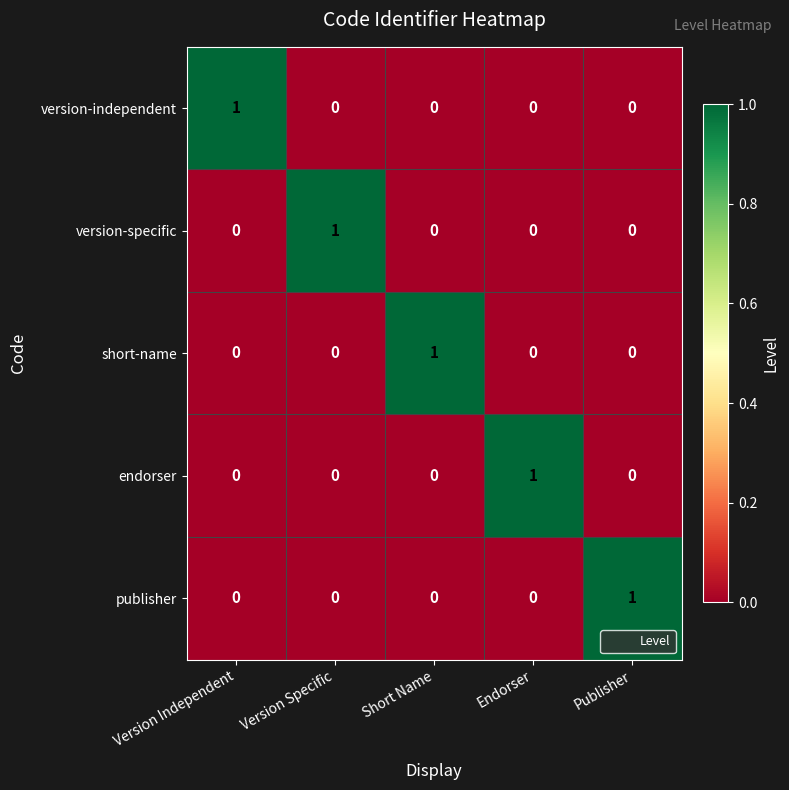

At which label does version-specific reach its peak?

Version Specific